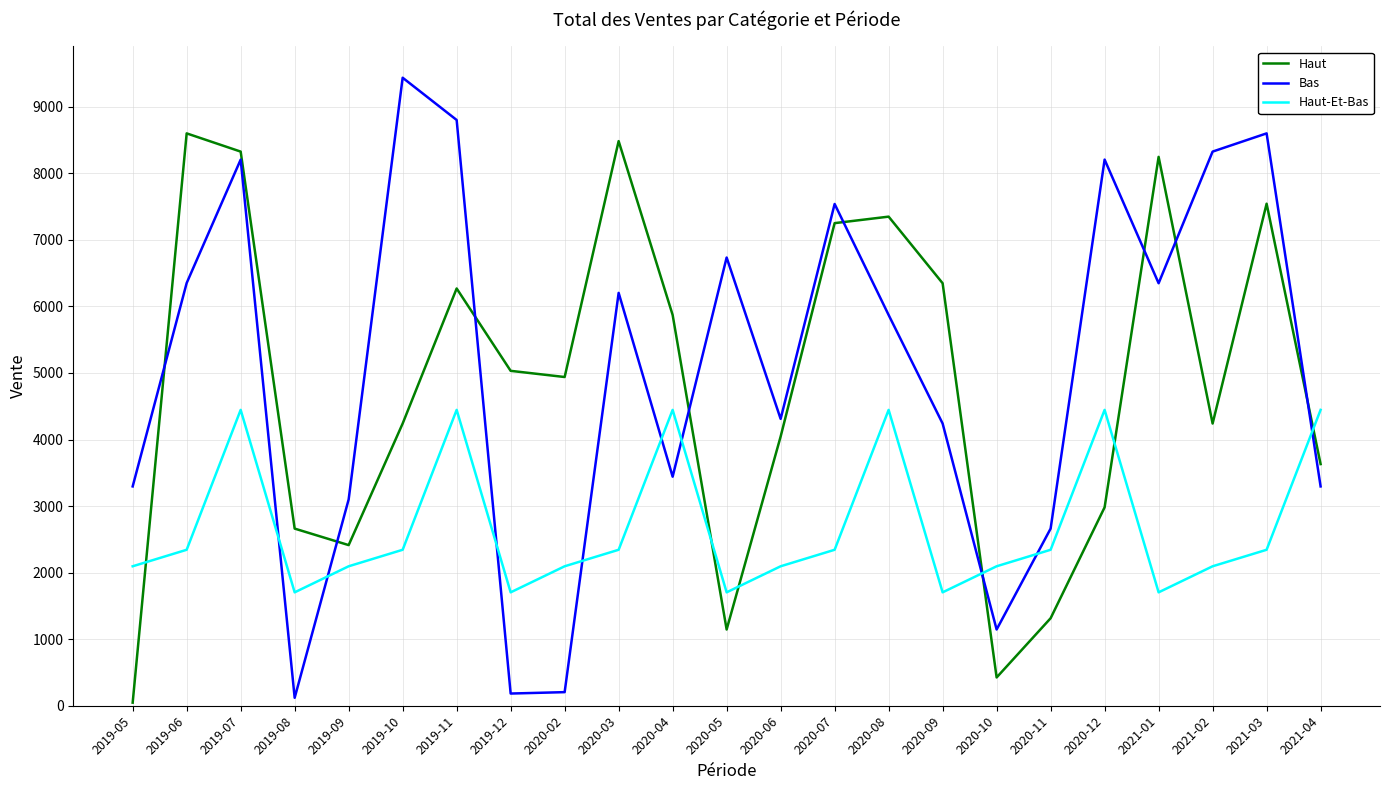

How many values in the Haut-Et-Bas series are below 2343?

11